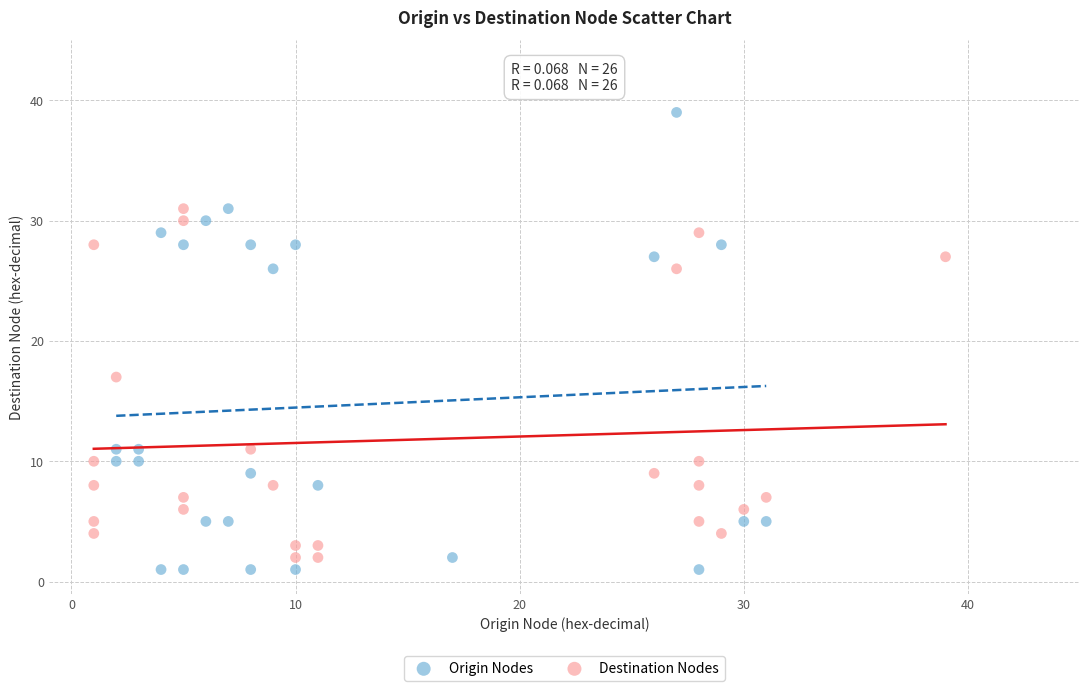

Which series reaches the maximum Y coordinate?

Origin Nodes